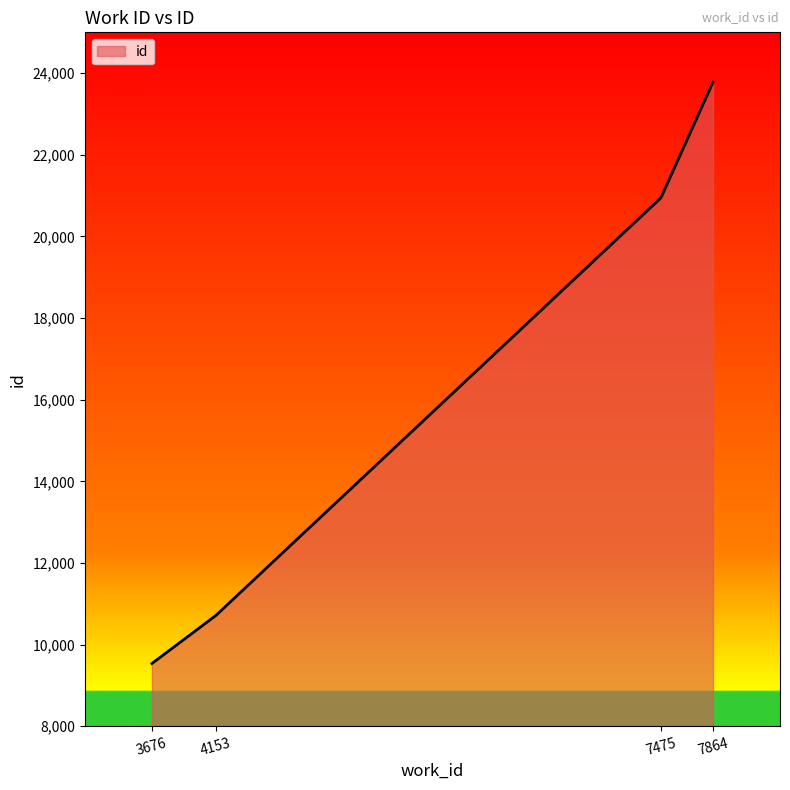

What is the maximum value shown in the chart?

23778.0